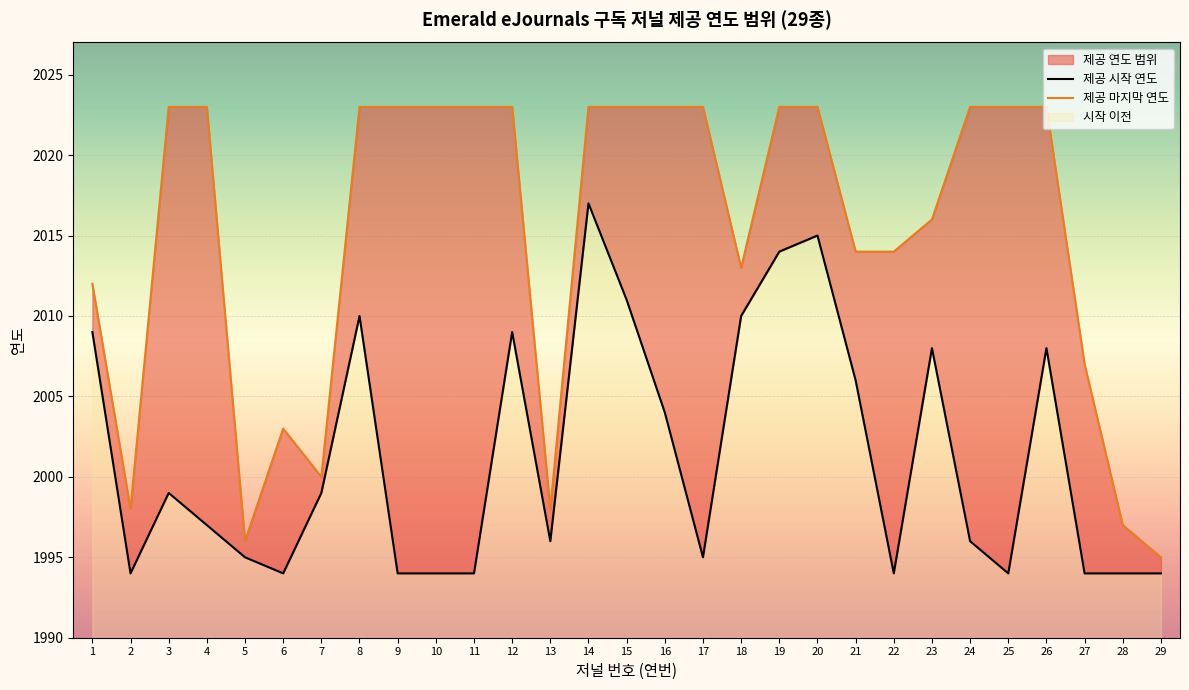

Which series has the widest spread of values?

제공 마지막 연도